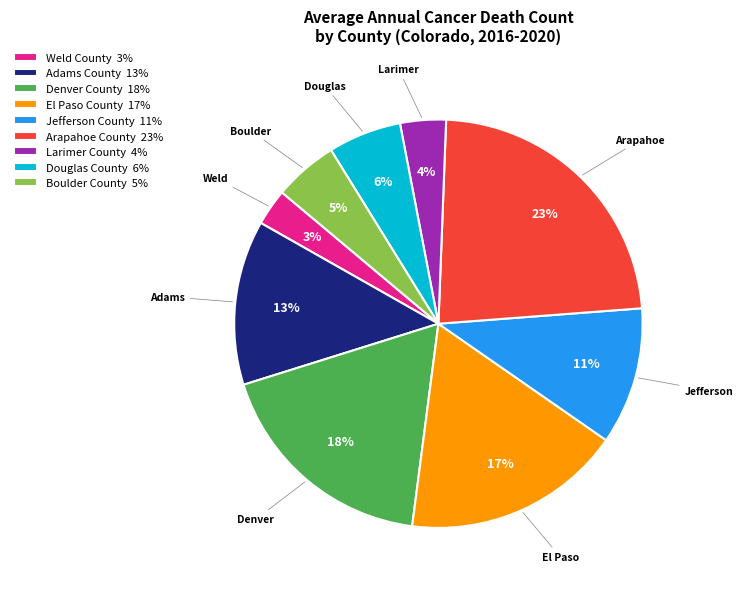

Is Douglas County 6% the majority of the pie?

No